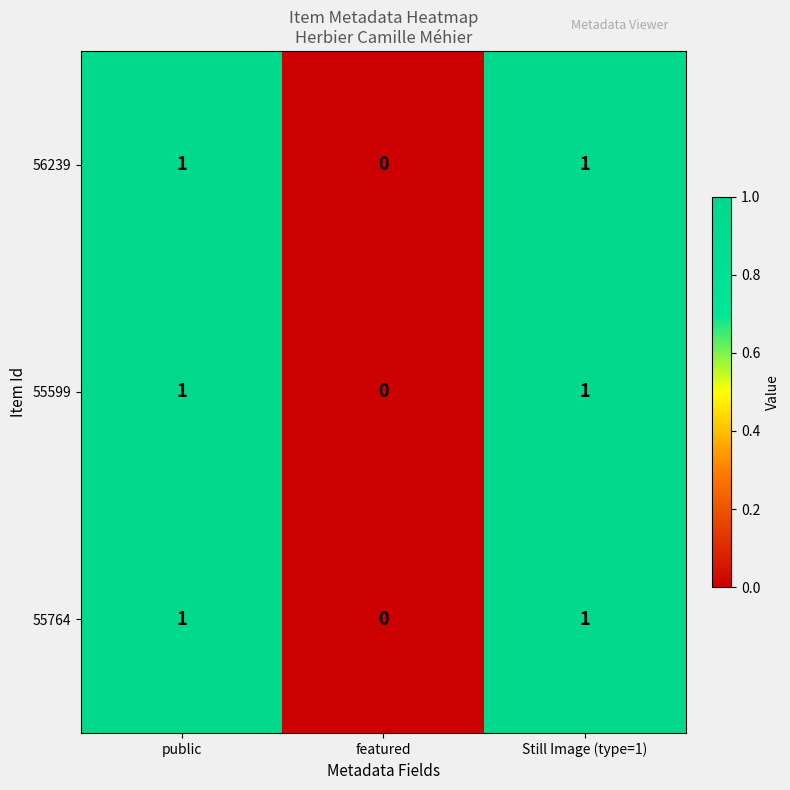

Is it true that 55764 equals 1 at public?

True